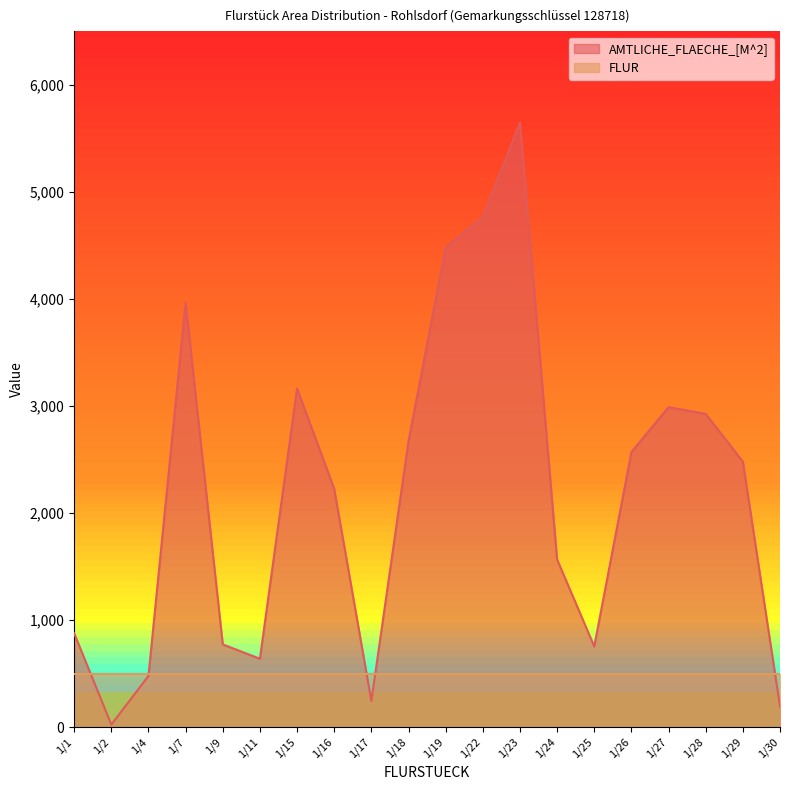

Rank the categories by value from highest to lowest.

1/23, 1/22, 1/19, 1/7, 1/15, 1/27, 1/28, 1/18, 1/26, 1/29, 1/16, 1/24, 1/1, 1/9, 1/25, 1/11, 1/4, 1/17, 1/30, 1/2